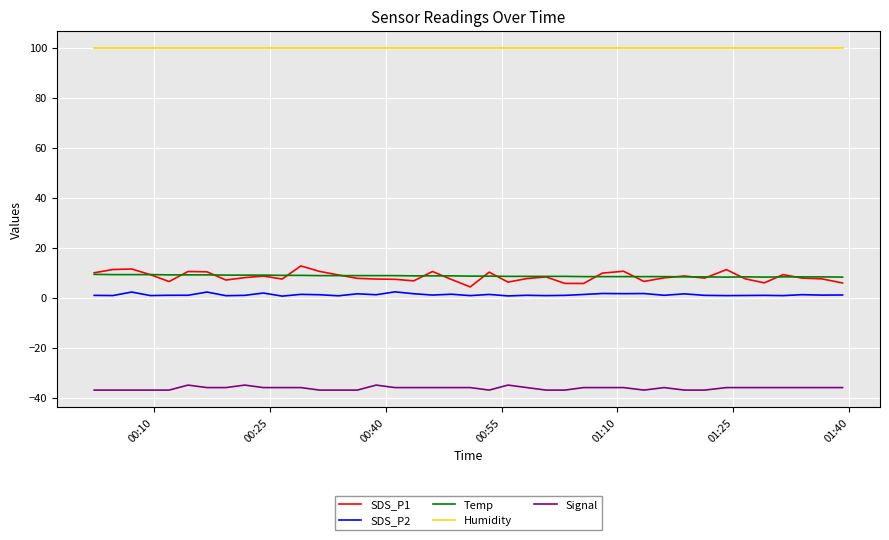

True or false: Humidity and Signal intersect in this chart.

False